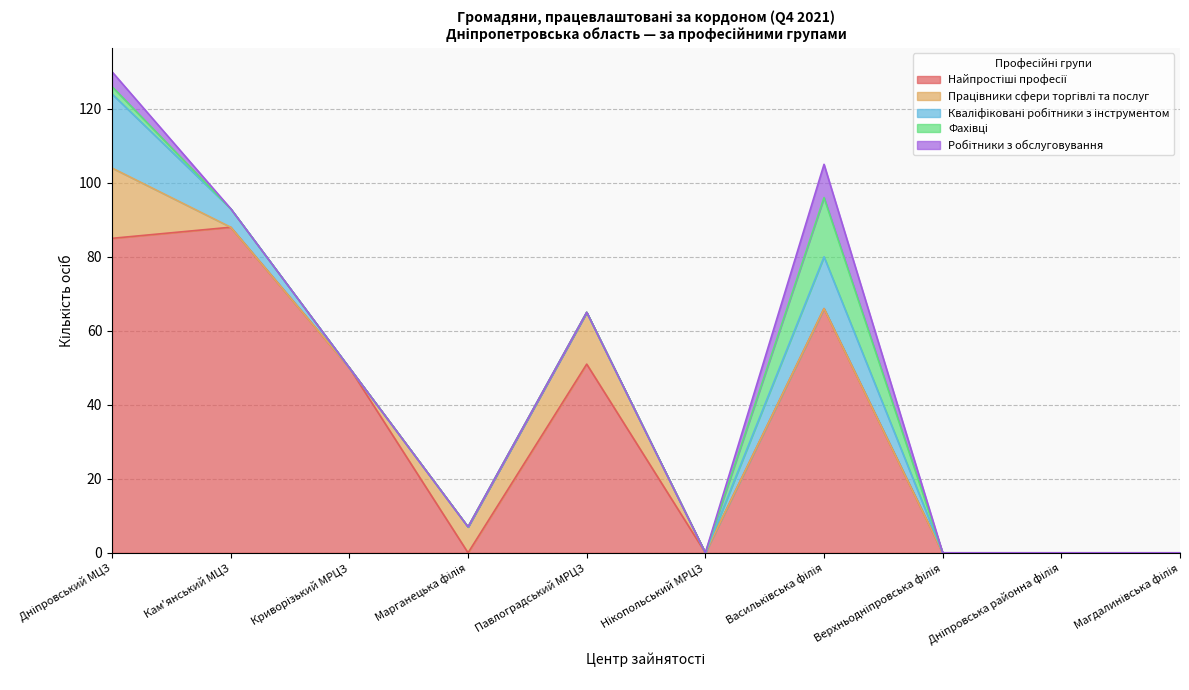

How many series are shown in this chart?

5